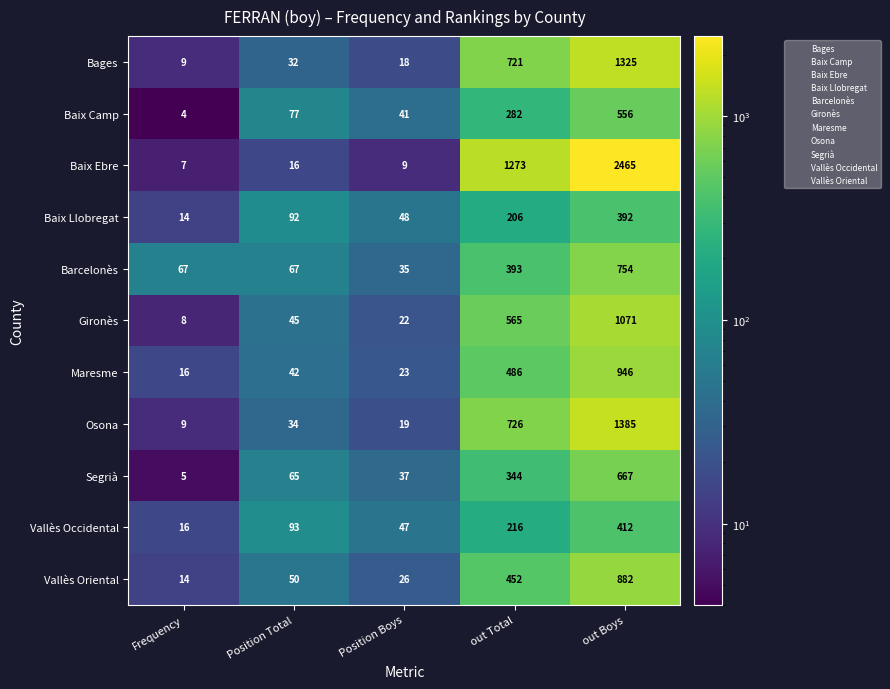

What is the total value across all series at out Boys?

10855